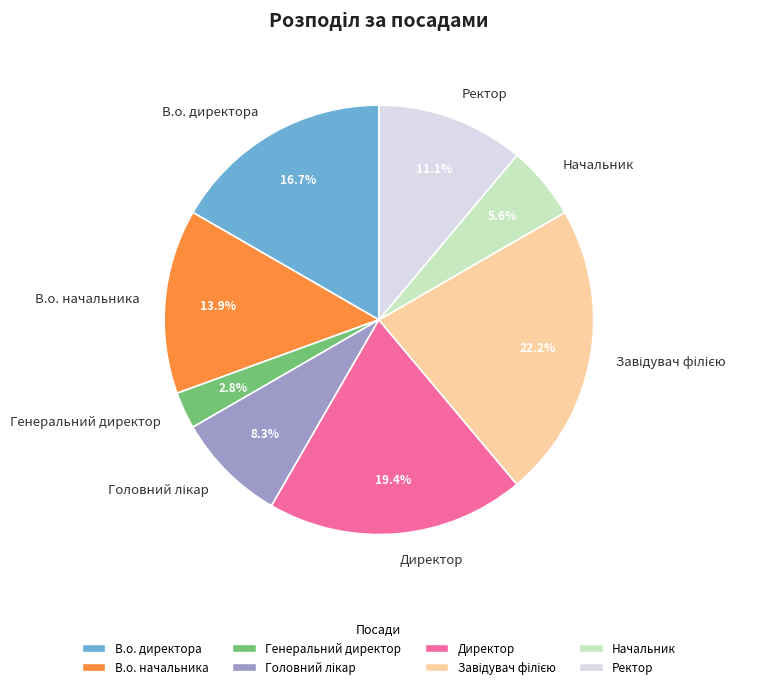

Count the number of slices in the pie.

8